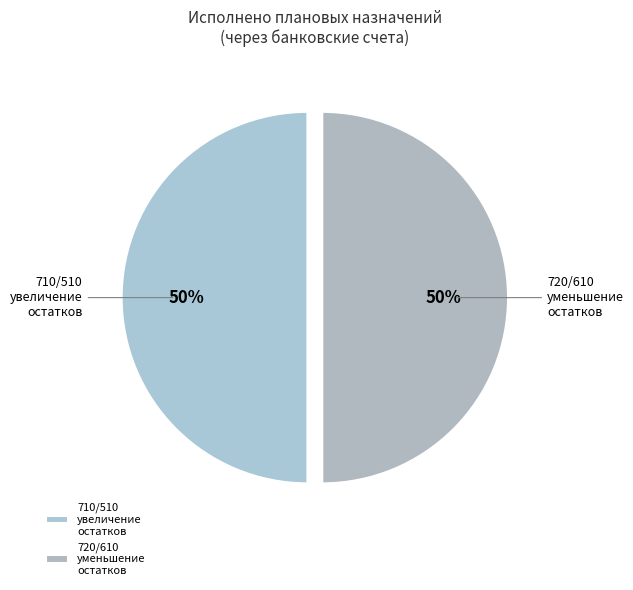

To the nearest percent, what portion does 720/610 уменьшение остатков represent?

50%